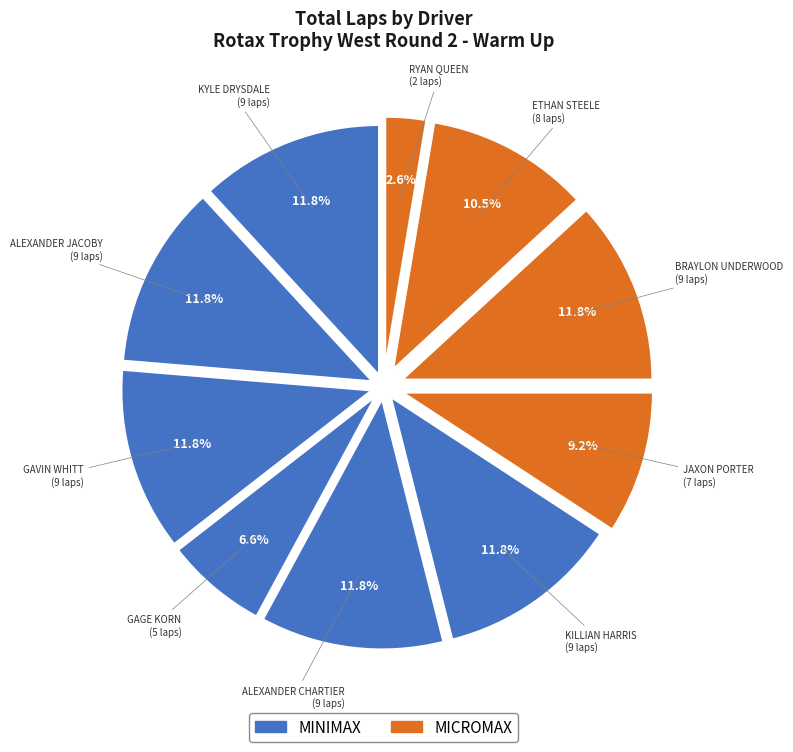

Which category has the biggest portion of the pie?

KYLE DRYSDALE